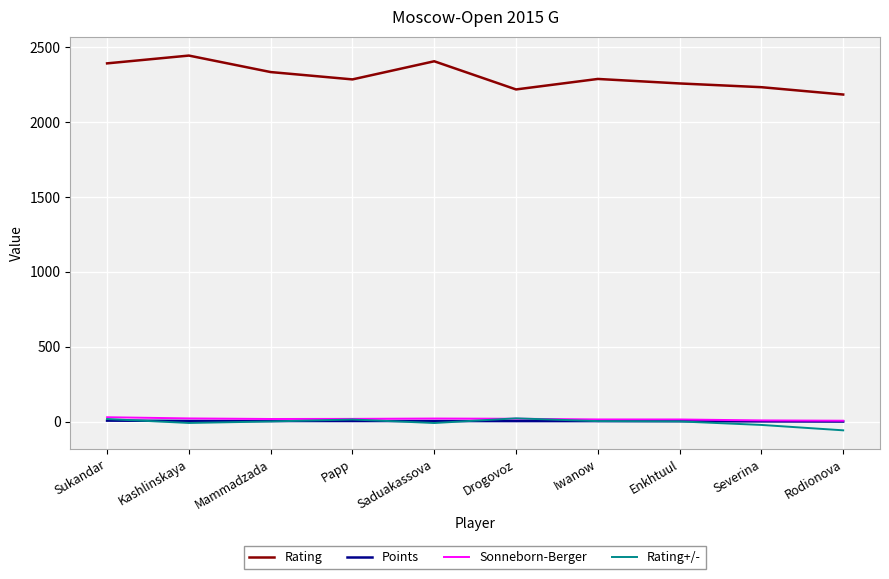

Which series has the largest total across all categories?

Rating